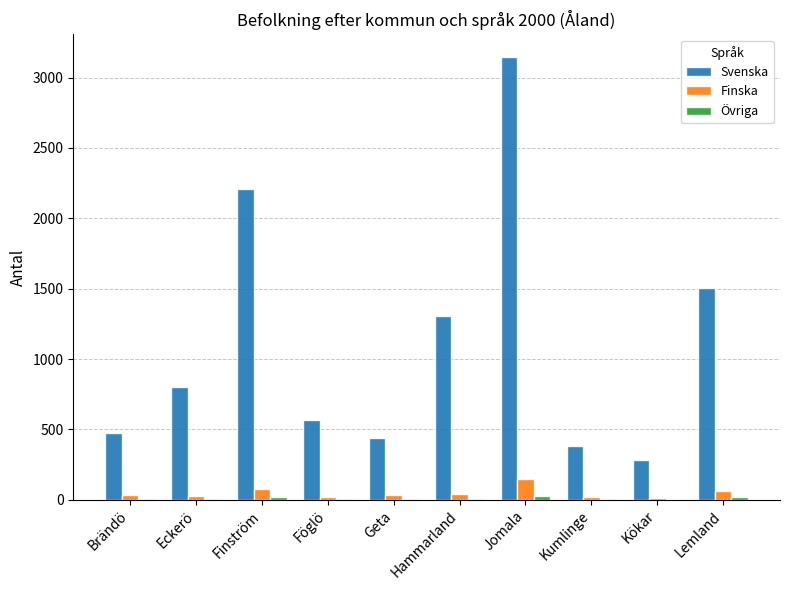

Is the value of Svenska at Jomala greater than the value of Finska at Finström?

Yes